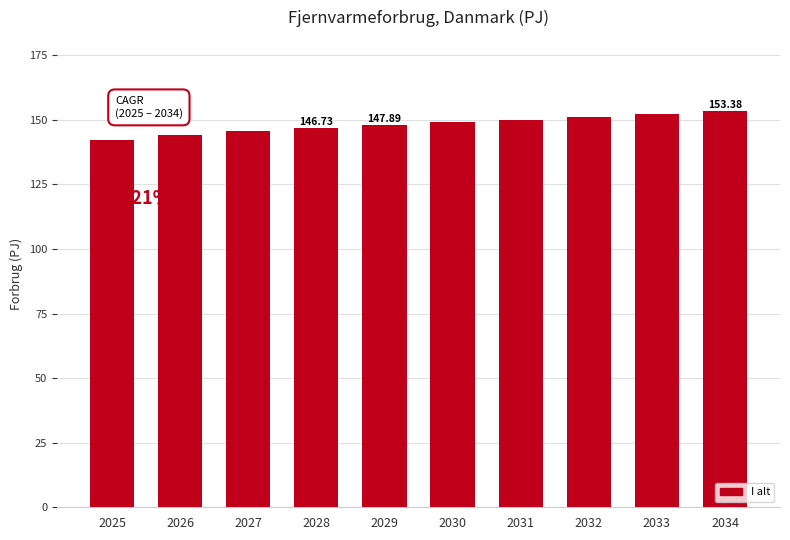

What is the difference between the maximum and second lowest values?

9.2